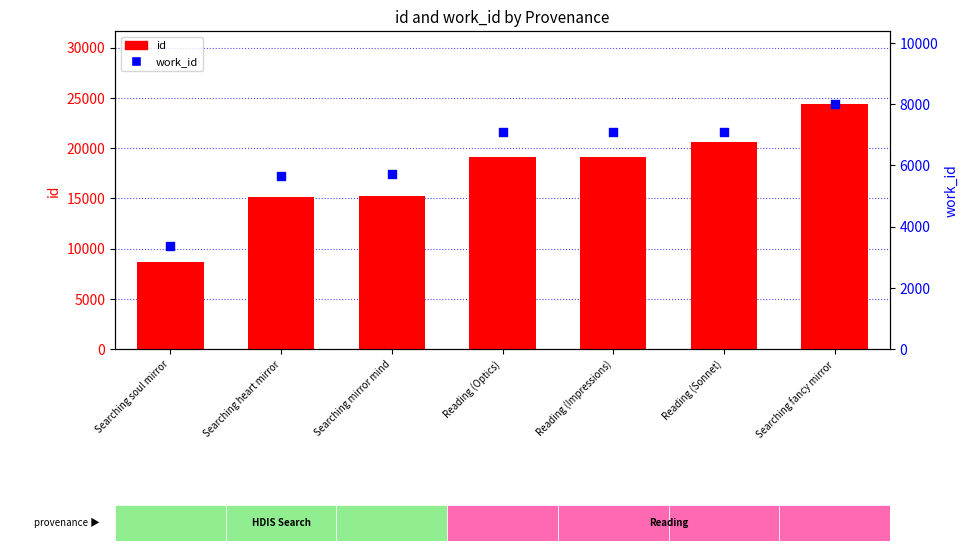

Is the value of work_id at Searching heart mirror greater than the value of id at Searching fancy mirror?

No